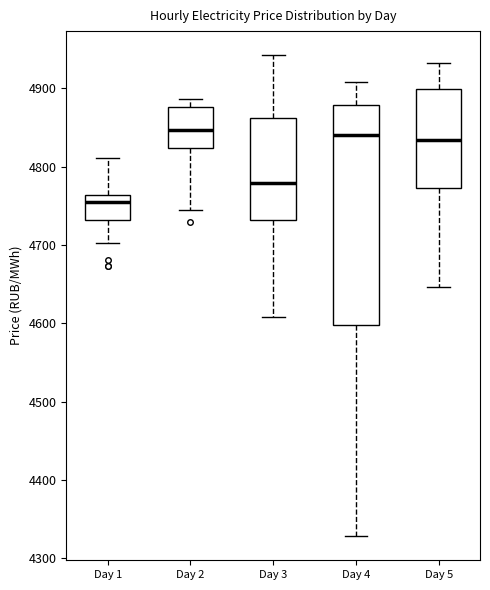

Reading left to right, transcribe this box plot: for each box, give where its median line is, the range the box spans, and where its two whiskers end, as read against the y-axis. The values are not printed on the chart, so give them approximately, as read against the axis.

Day 1: median 4760 (just below the box's upper edge), box 4730 to 4760, whiskers 4700 to 4810
Day 2: median 4850, box 4820 to 4880, whiskers 4740 to 4890
Day 3: median 4780, box 4730 to 4860, whiskers 4610 to 4940
Day 4: median 4840, box 4600 to 4880, whiskers 4330 to 4910
Day 5: median 4830, box 4770 to 4900, whiskers 4650 to 4930